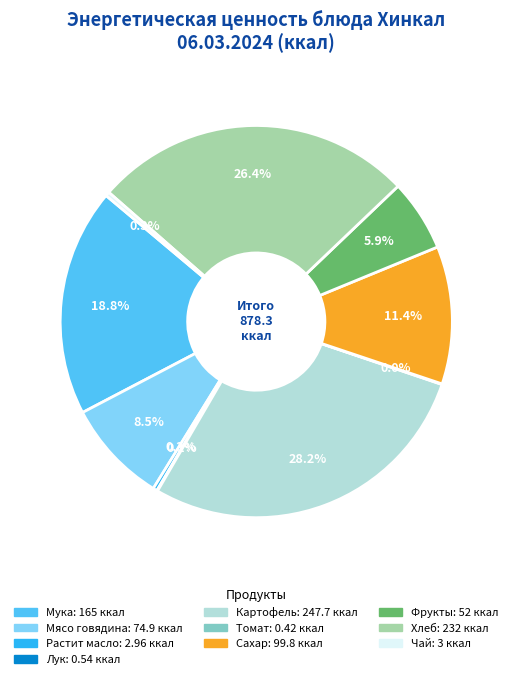

Which has a higher value, Чай or Картофель?

Картофель